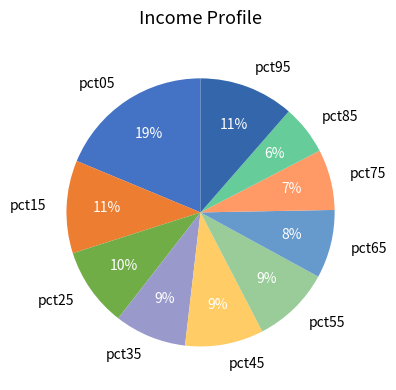

To the nearest percent, what percentage of the pie is pct25?

10%